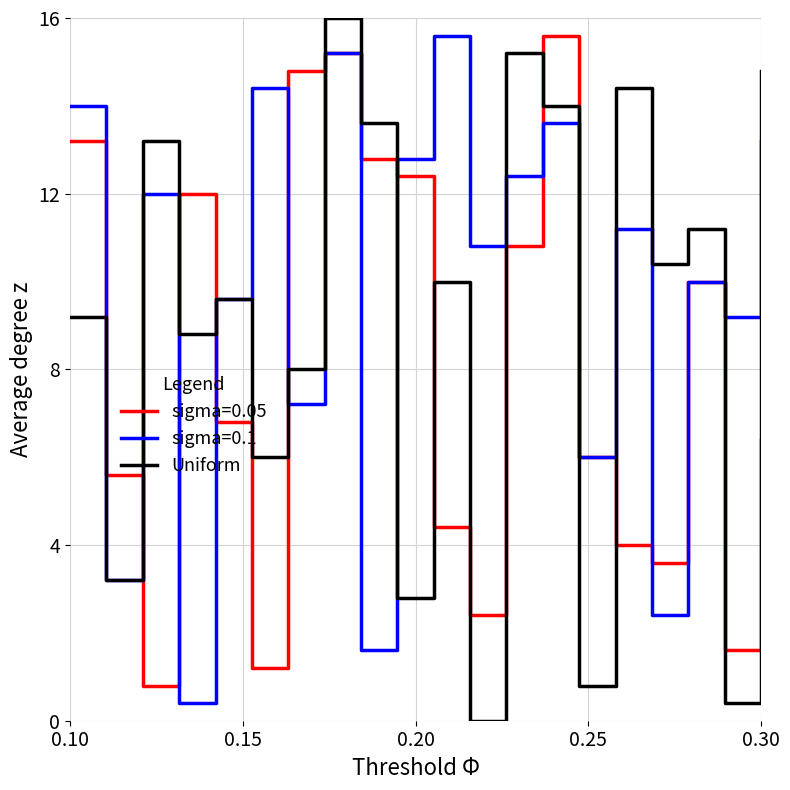

Which series has the largest total across all categories?

sigma=0.1